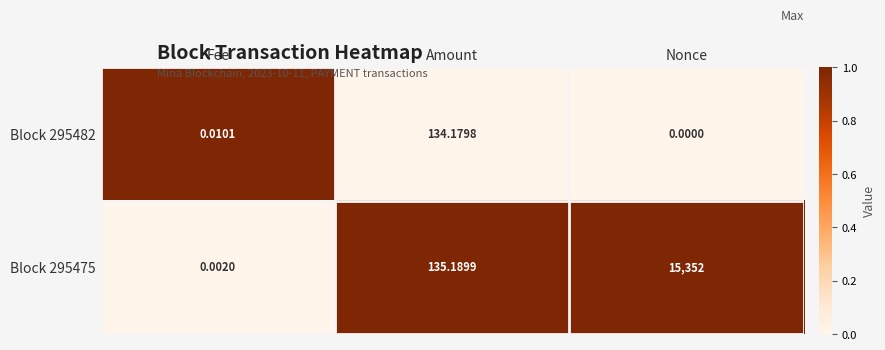

At which category is the sum across all series the highest?

Nonce